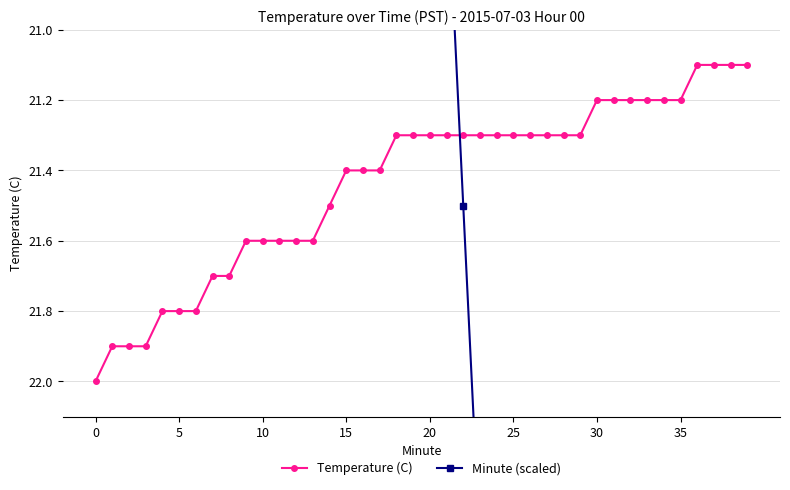

Which has a higher value, 32 or 33?

32